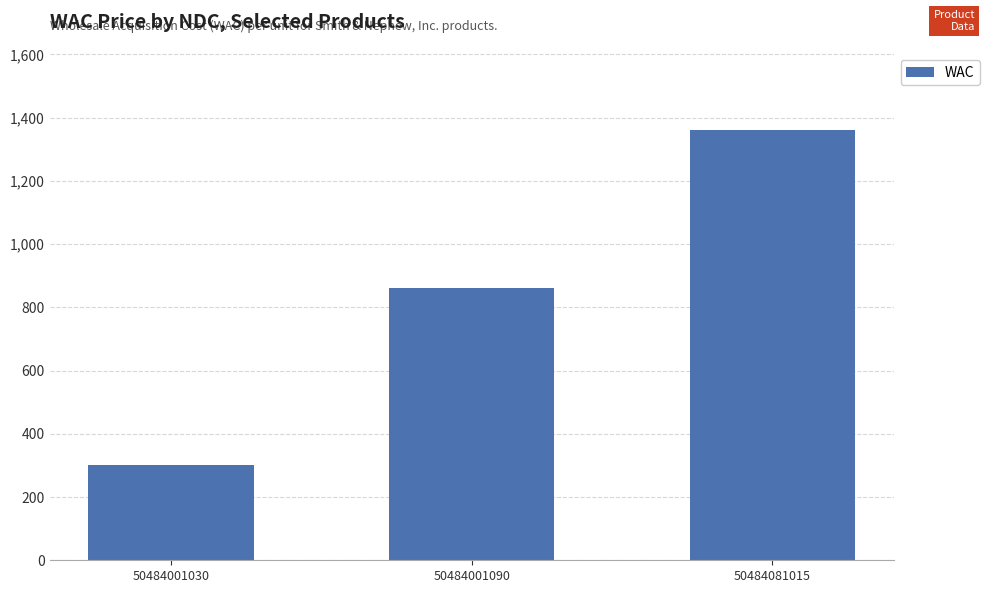

What is the smallest value displayed?

302.3